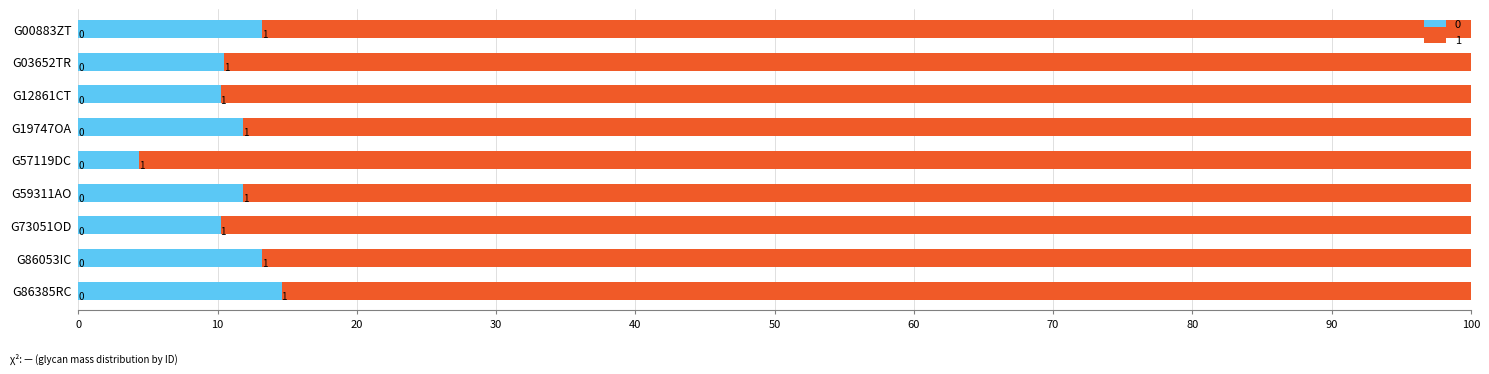

What is the difference between the second highest and minimum values in the 1 series?

4.4